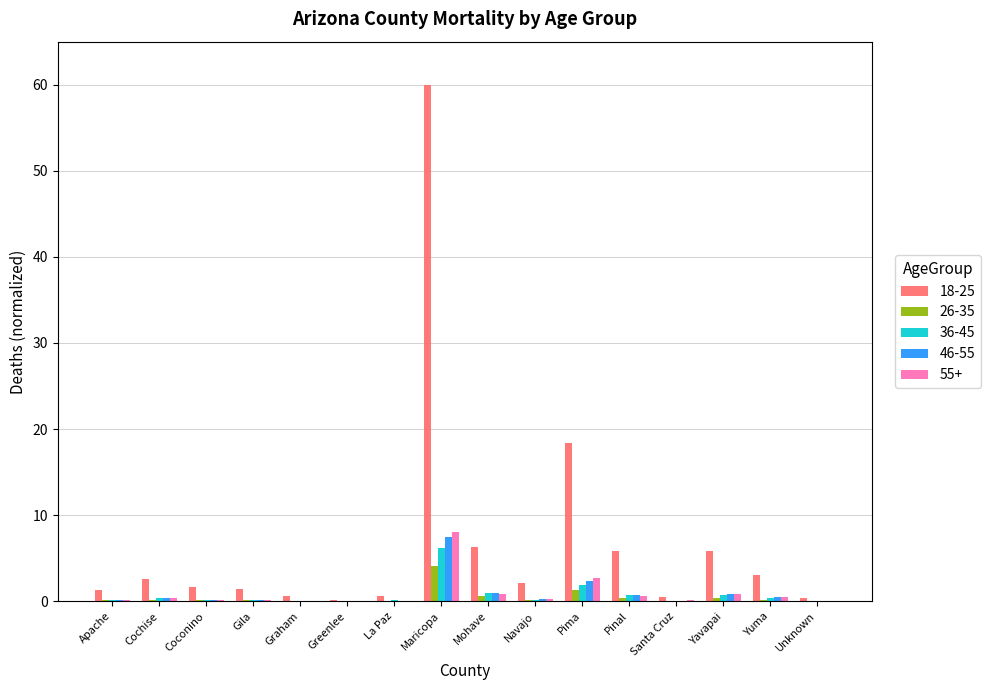

At which category is the sum across all series the highest?

Maricopa